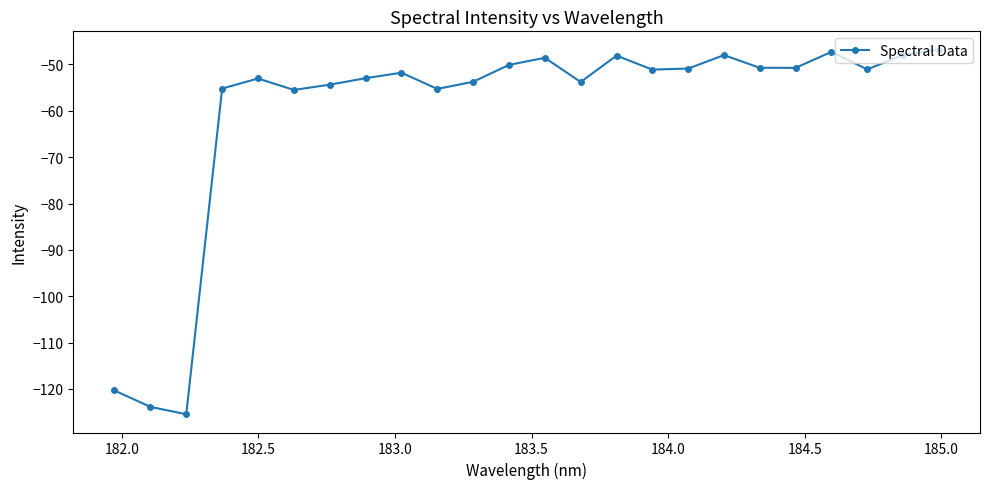

What is the value of the 12th point from the left?

-50.1